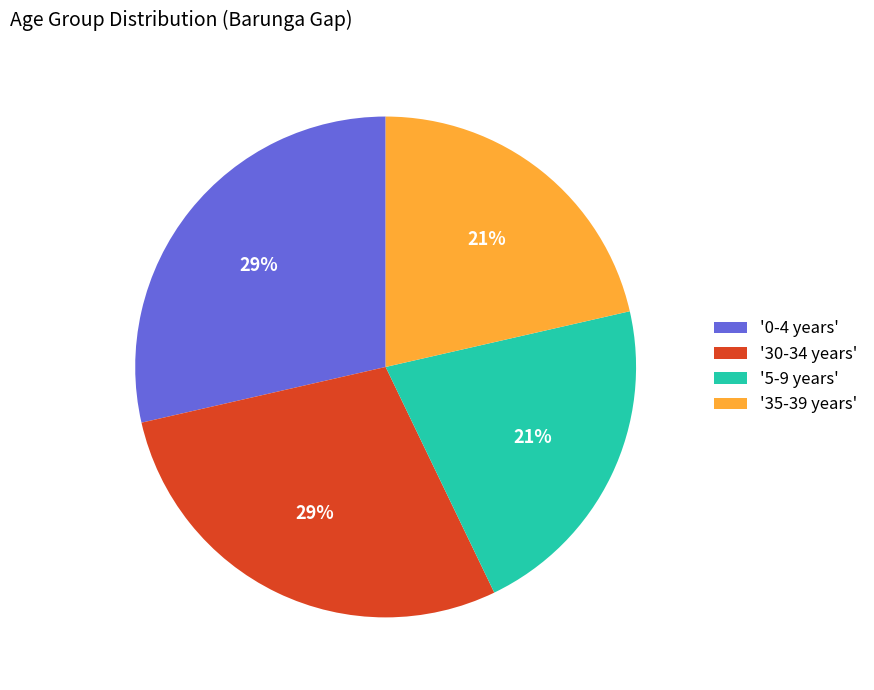

What is the ratio of the value at '30-34 years' to the value at '0-4 years'?

1.0